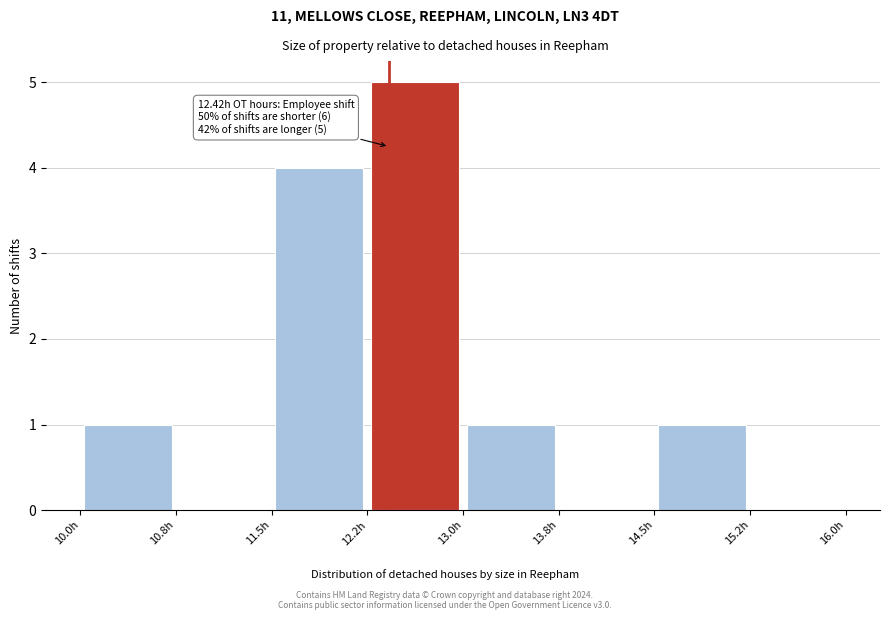

Over which range of the x-axis is the bar tallest?

12.25 to 13.00